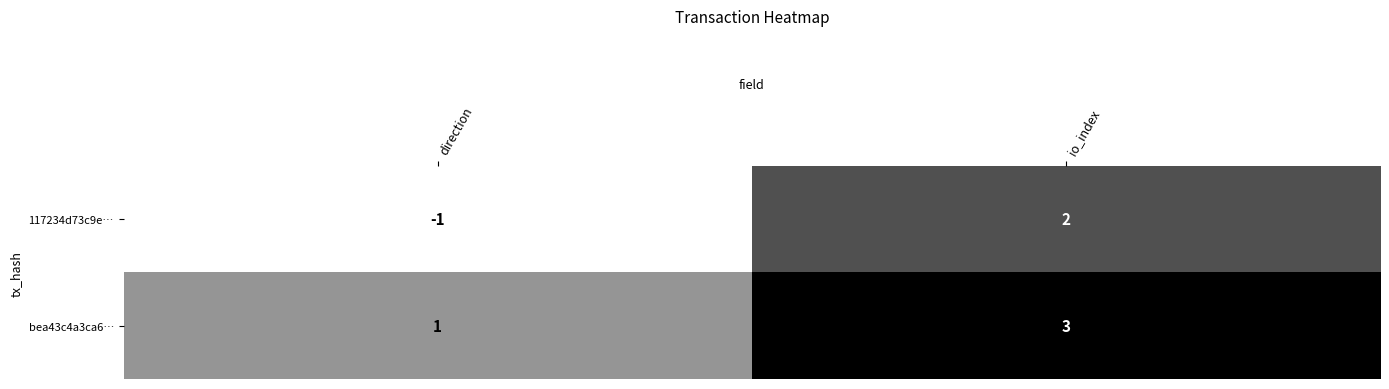

How many categories are shown in the chart?

2